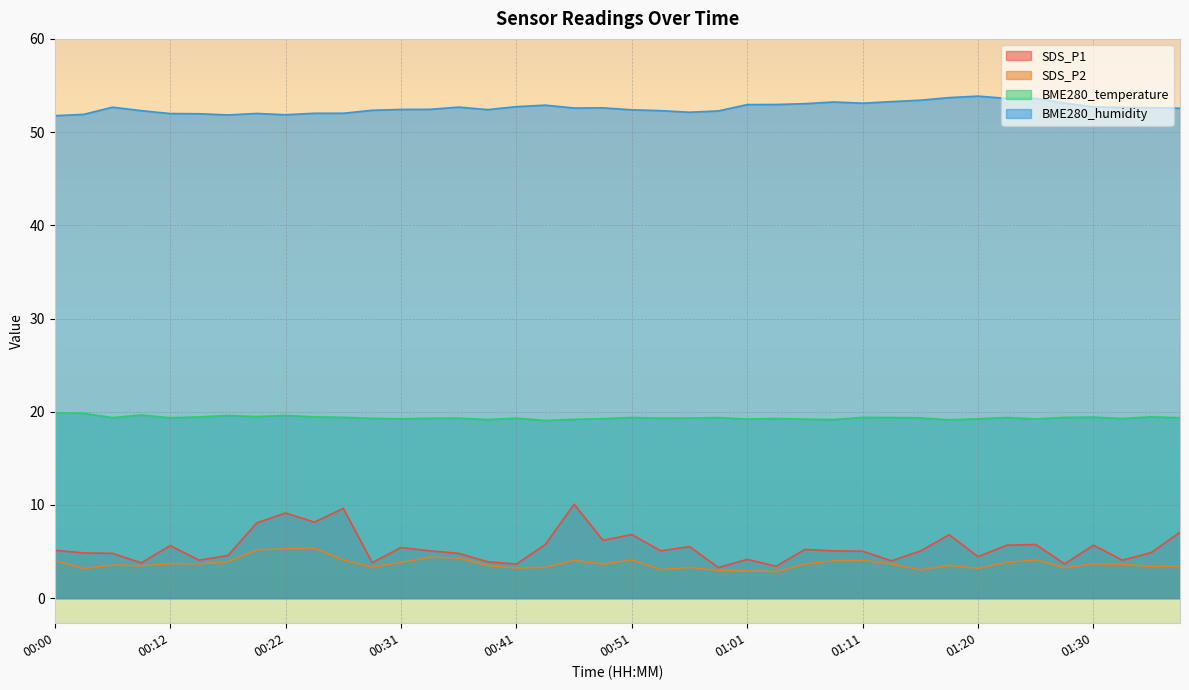

At which category does BME280_temperature reach its first local valley?

00:07